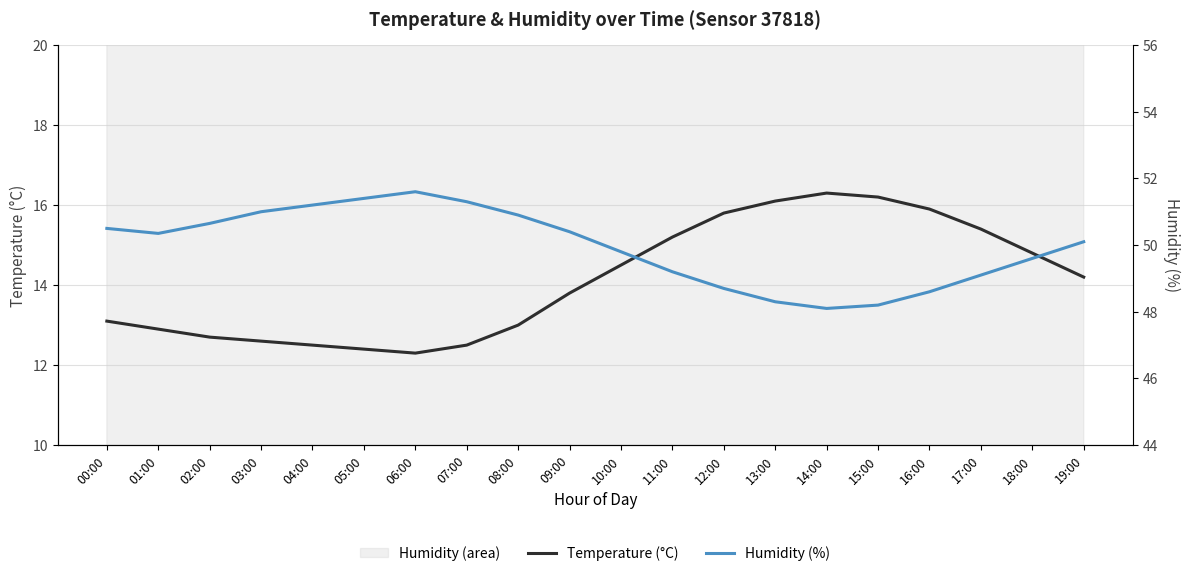

What is the minimum value for Humidity (%)?

48.1